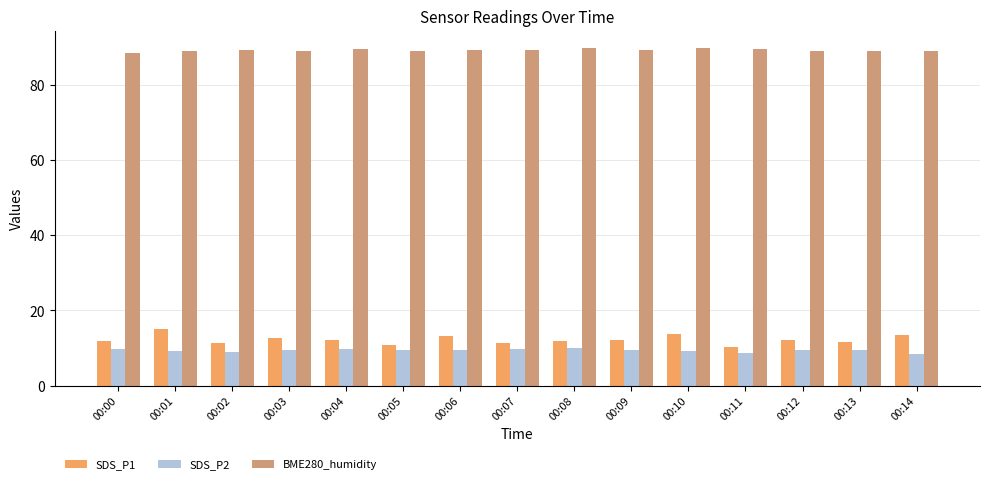

What is the value of the SDS_P2 bar at the 7th from the left?

9.4